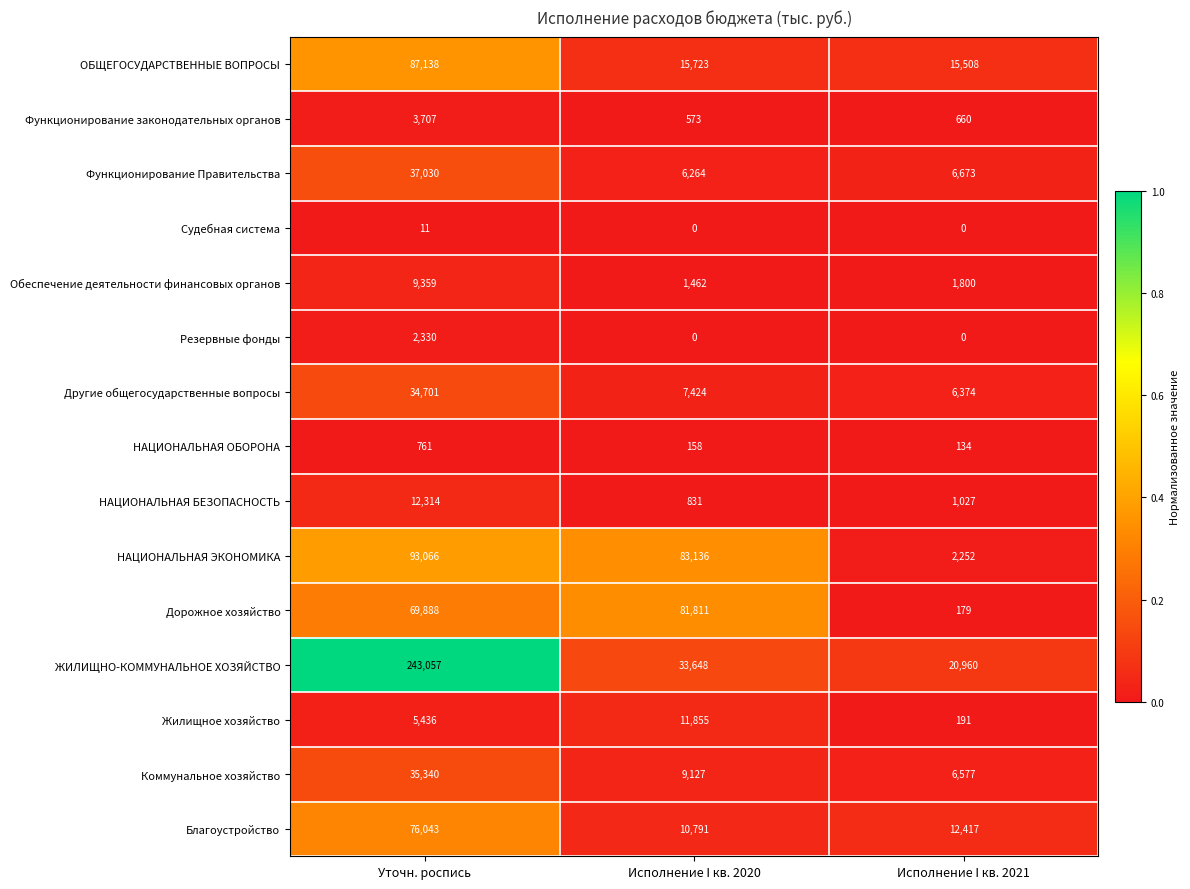

Where is ЖИЛИЩНО-КОММУНАЛЬНОЕ ХОЗЯЙСТВО nearest to the value 132008?

Исполнение I кв. 2020